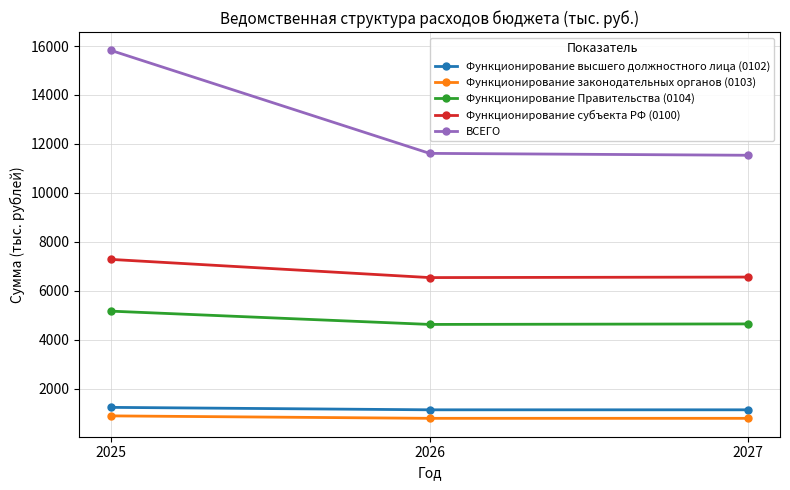

What is the value of the Функционирование субъекта РФ (0100) point at the 1st from the left?

7277.6